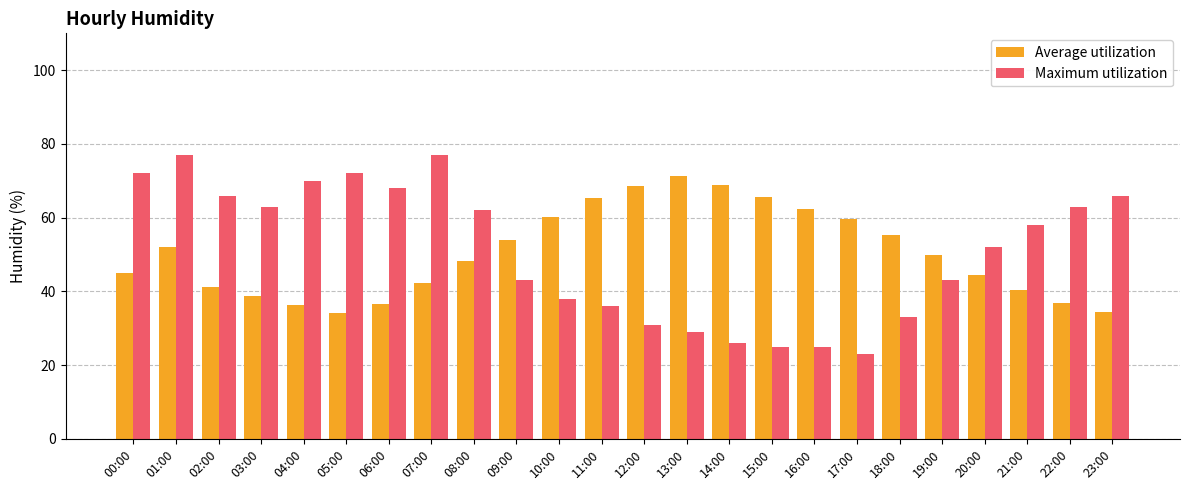

Is the value of Maximum utilization at 06:00 greater than the value of Average utilization at 18:00?

Yes